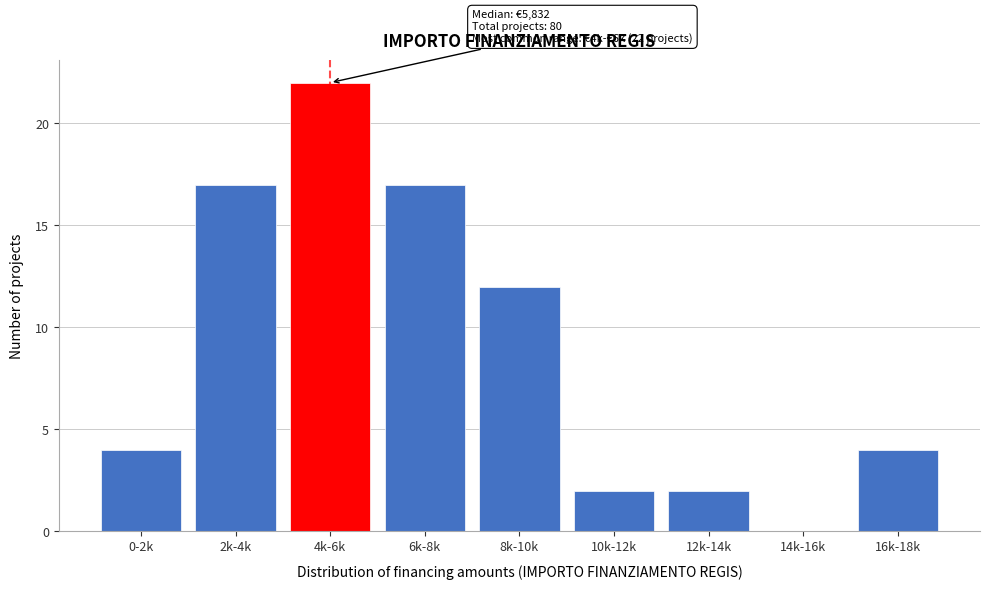

Reading left to right, what are all the values shown in this chart?

0-2k=4	2k-4k=17	4k-6k=22	6k-8k=17	8k-10k=12	10k-12k=2	12k-14k=2	14k-16k=0	16k-18k=4